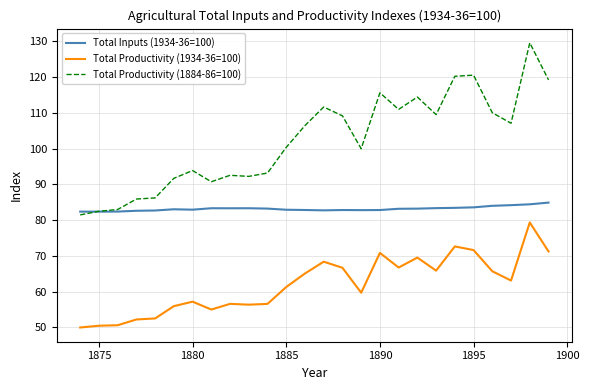

True or false: Total Inputs (1934-36=100) and Total Productivity (1934-36=100) intersect in this chart.

False